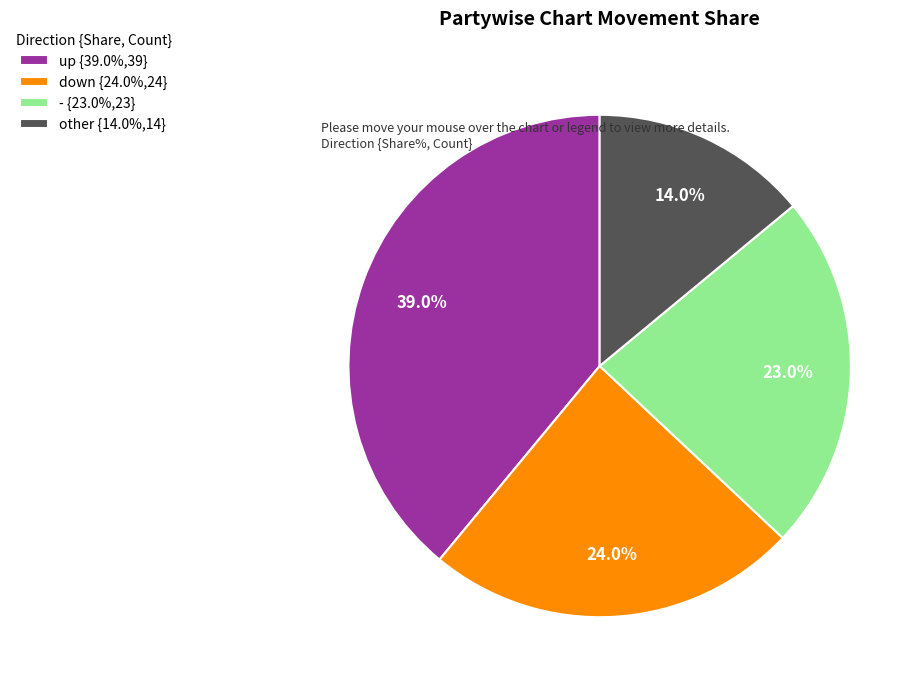

To the nearest percent, what percentage of the pie is other?

14%